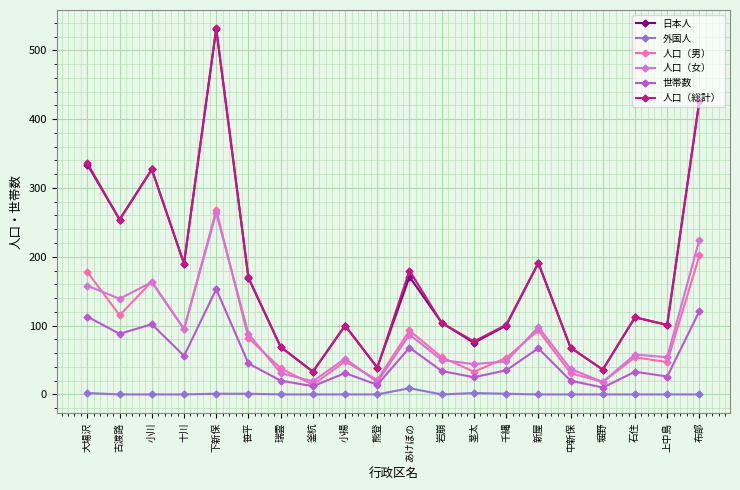

Read the 人口（男） value at 中新保.

31